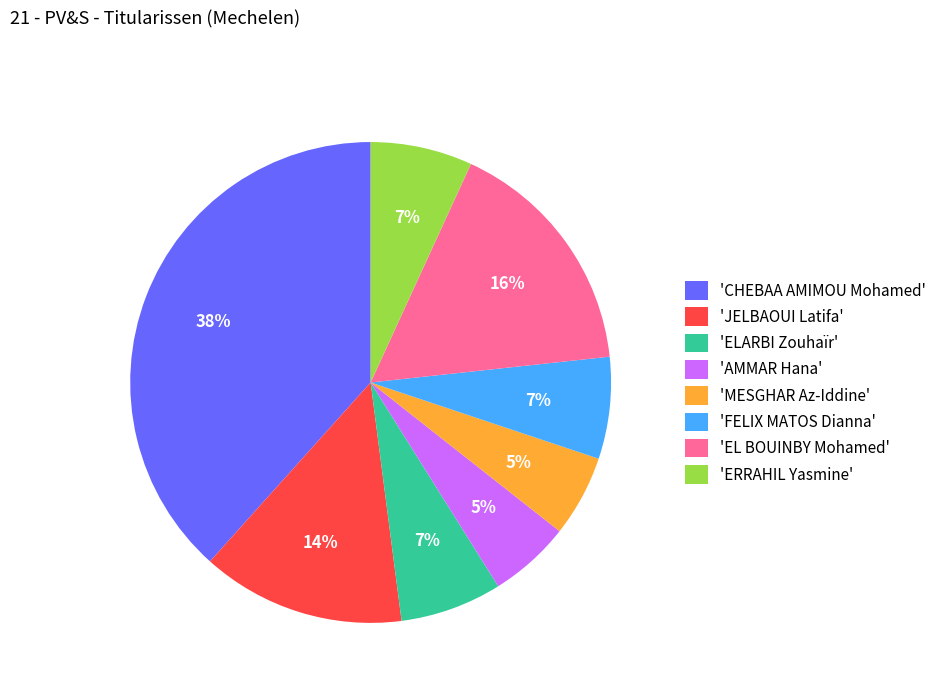

To the nearest percent, what is the difference between the largest and smallest slice percentages?

33%